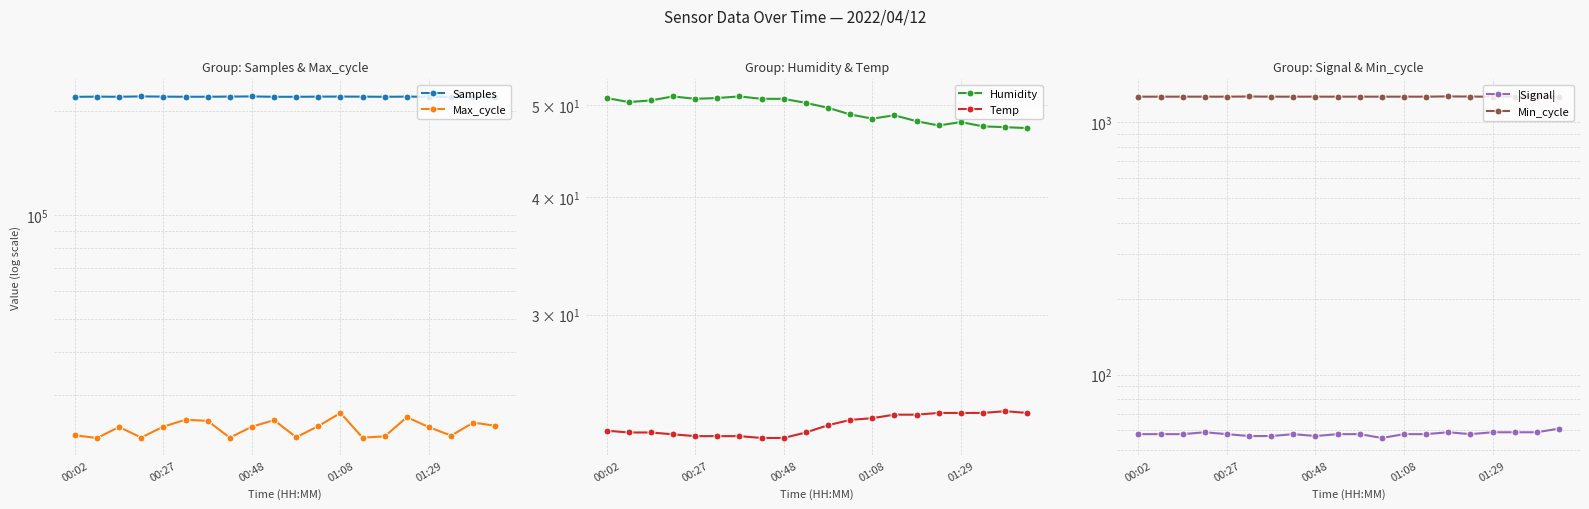

True or false: Min_cycle and |Signal| intersect in this chart.

False